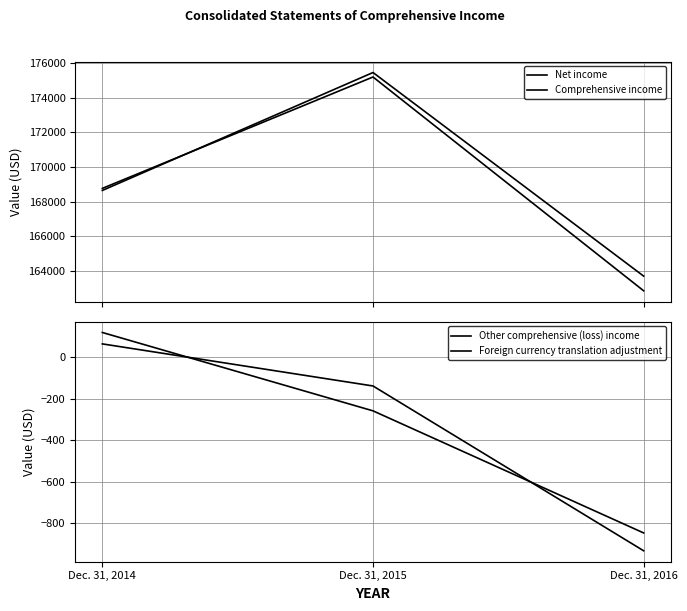

Rank the series at Dec. 31, 2016 from lowest to highest value.

Foreign currency translation adjustment, Other comprehensive (loss) income, Comprehensive income, Net income